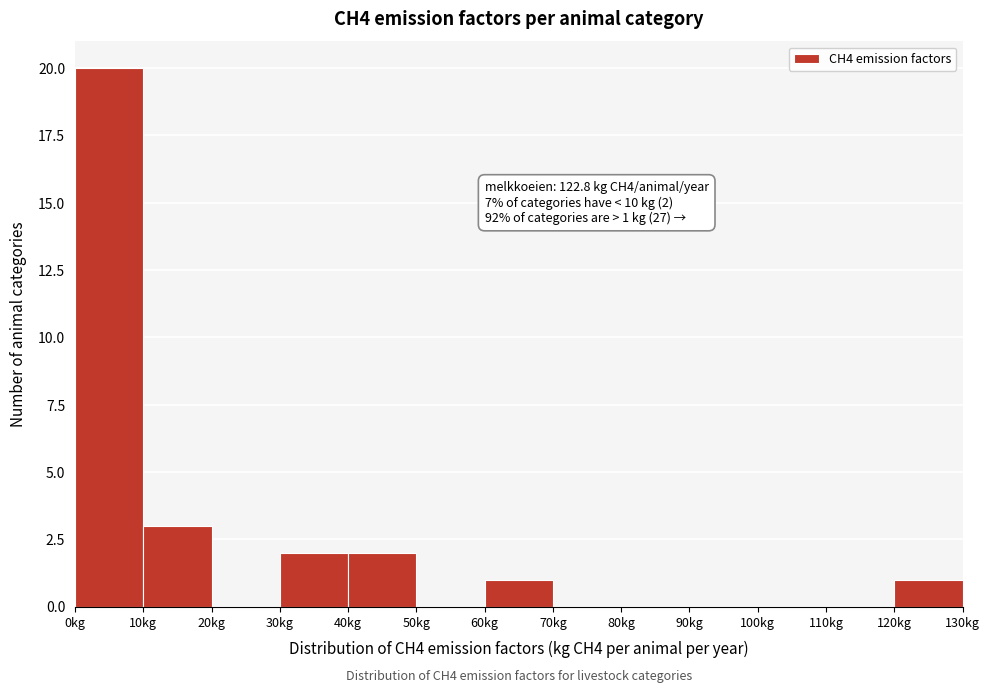

Over which range of the x-axis is the bar tallest?

0 to 10